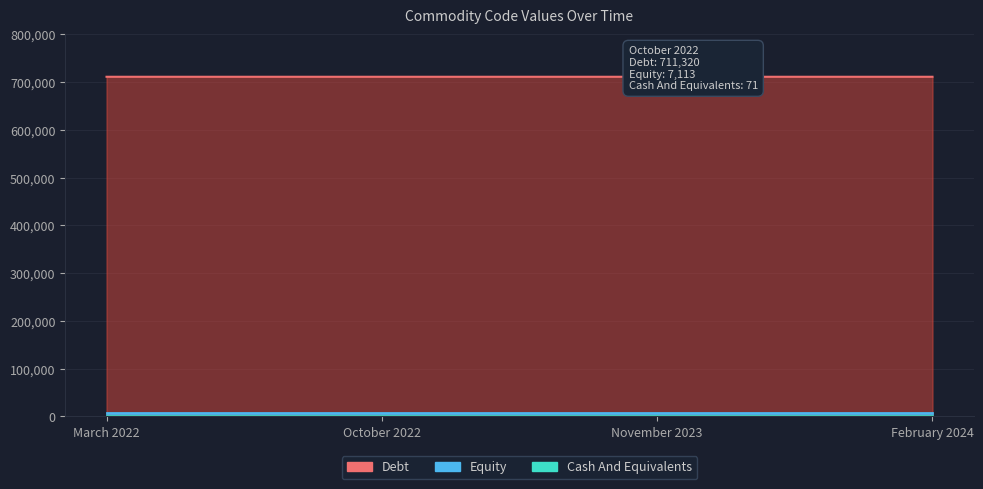

Which label corresponds to the largest value in the chart?

October 2022